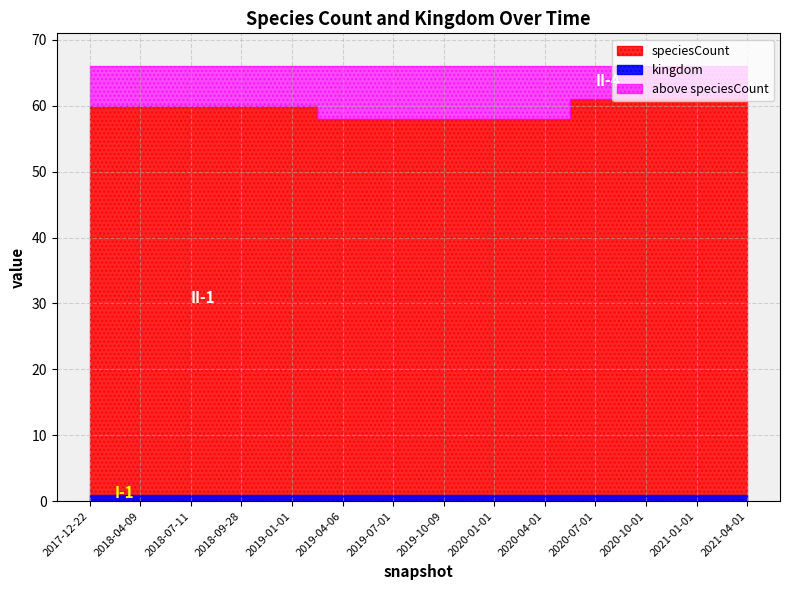

Between 2017-12-22 and 2018-09-28, which is larger?

2017-12-22